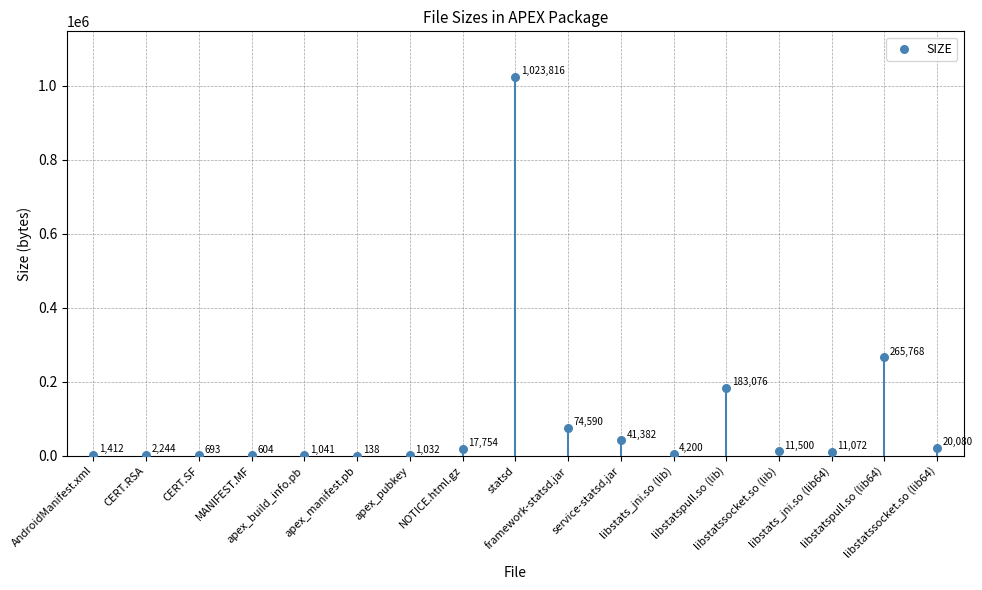

What is the range of Y values (max minus min)?

1023678